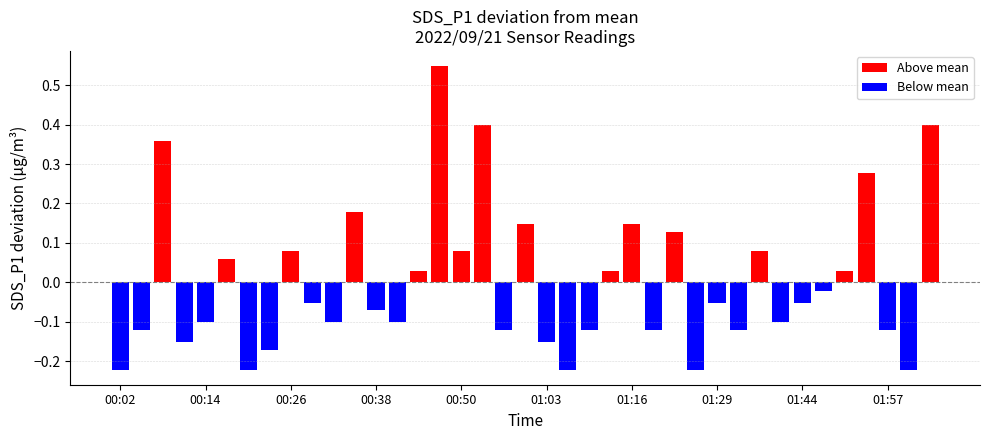

Does the chart contain any negative values?

No